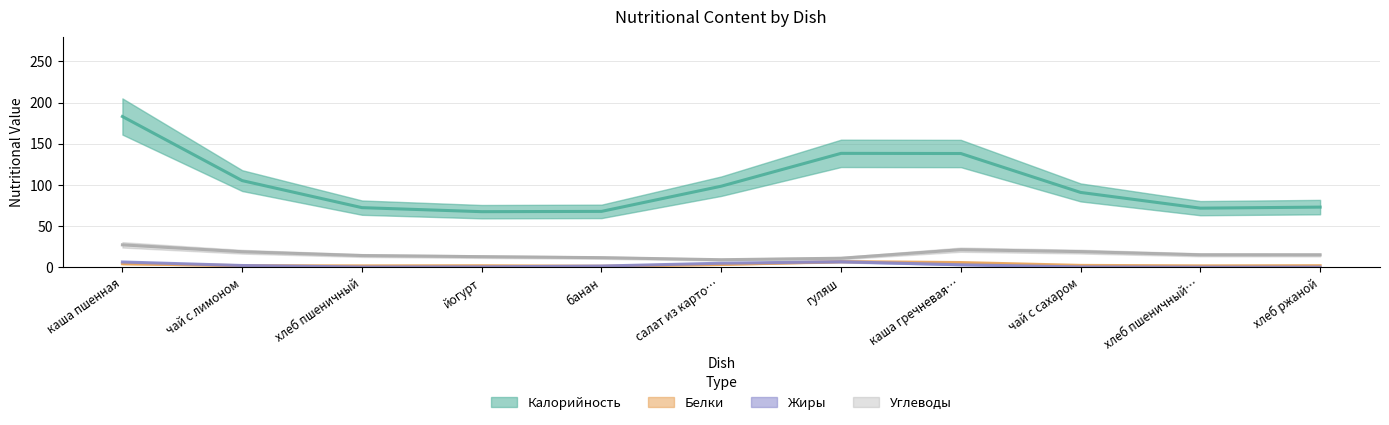

Which series ends up on top after the final intersection of Жиры and Белки?

Белки